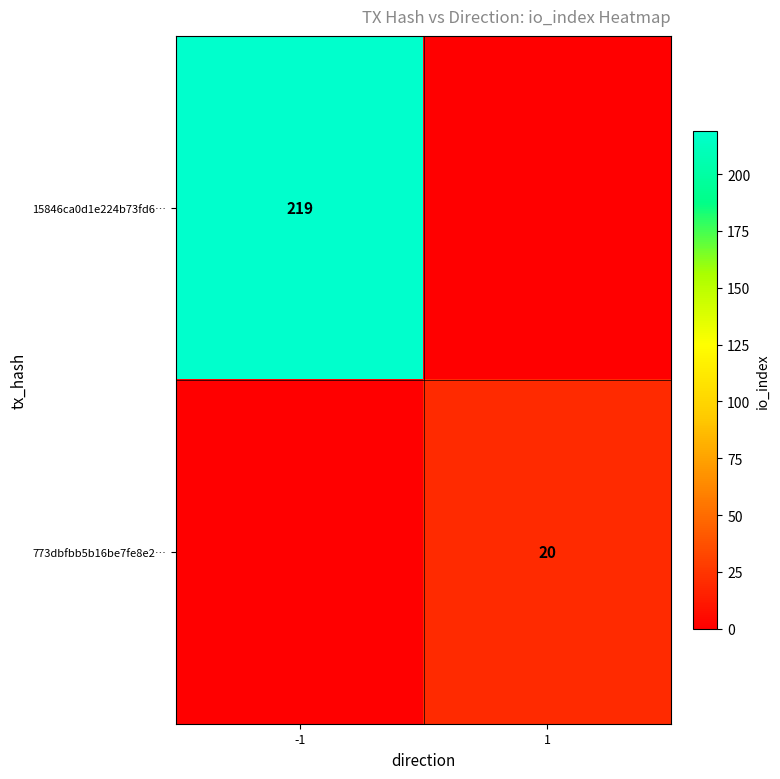

True or false: 15846ca0d1e224b73fd6… has a value of 55 at -1.

False